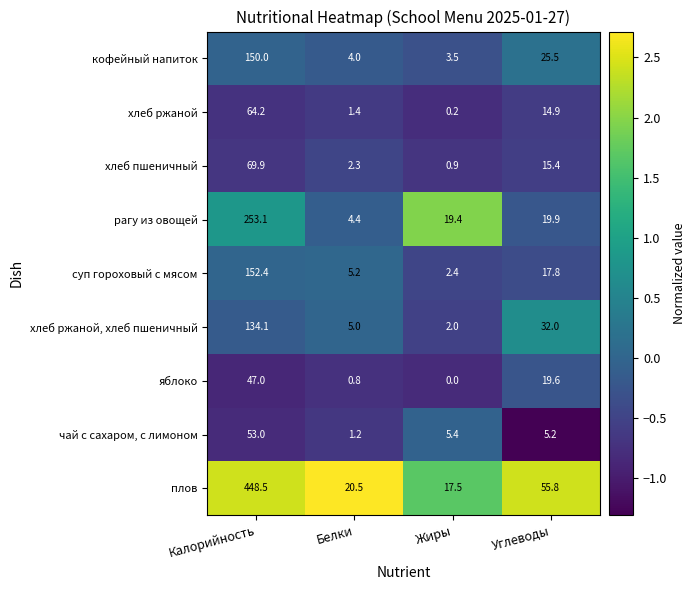

True or false: хлеб ржаной, хлеб пшеничный has a value of 32.0 at Углеводы.

True